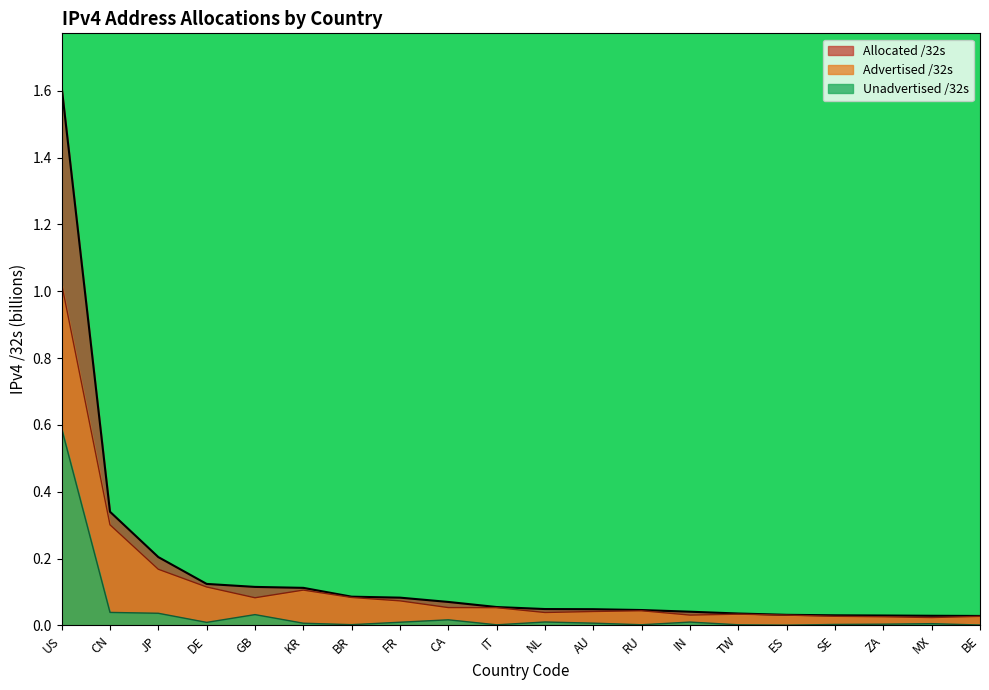

How many lines are shown in the chart?

3